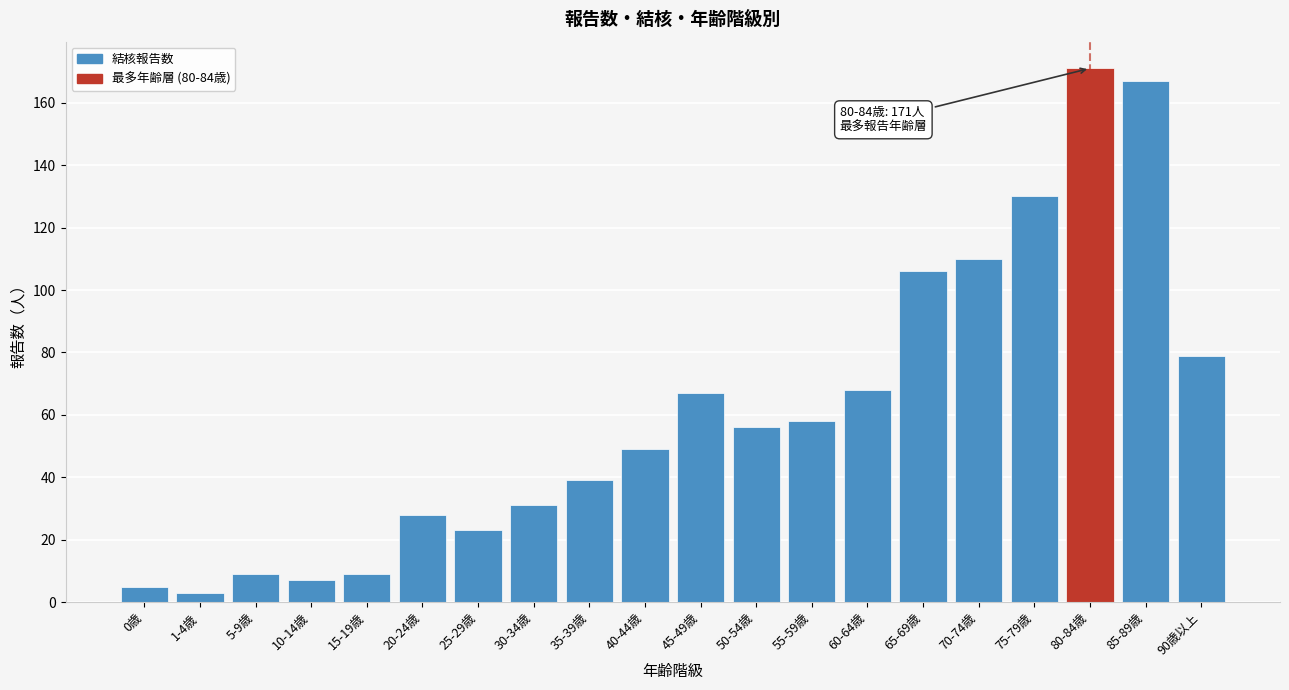

Reading left to right, what are all the values shown in this chart?

0歳=5	1-4歳=3	5-9歳=9	10-14歳=7	15-19歳=9	20-24歳=28	25-29歳=23	30-34歳=31	35-39歳=39	40-44歳=49	45-49歳=67	50-54歳=56	55-59歳=58	60-64歳=68	65-69歳=106	70-74歳=110	75-79歳=130	80-84歳=171	85-89歳=167	90歳以上=79